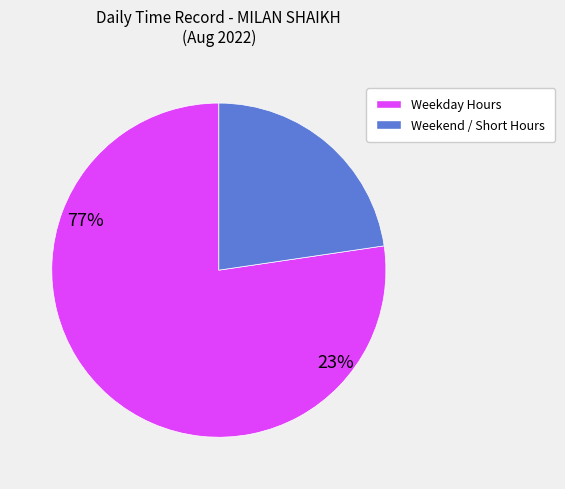

Is the sum of Weekday Hours and Weekend / Short Hours greater than half?

Yes